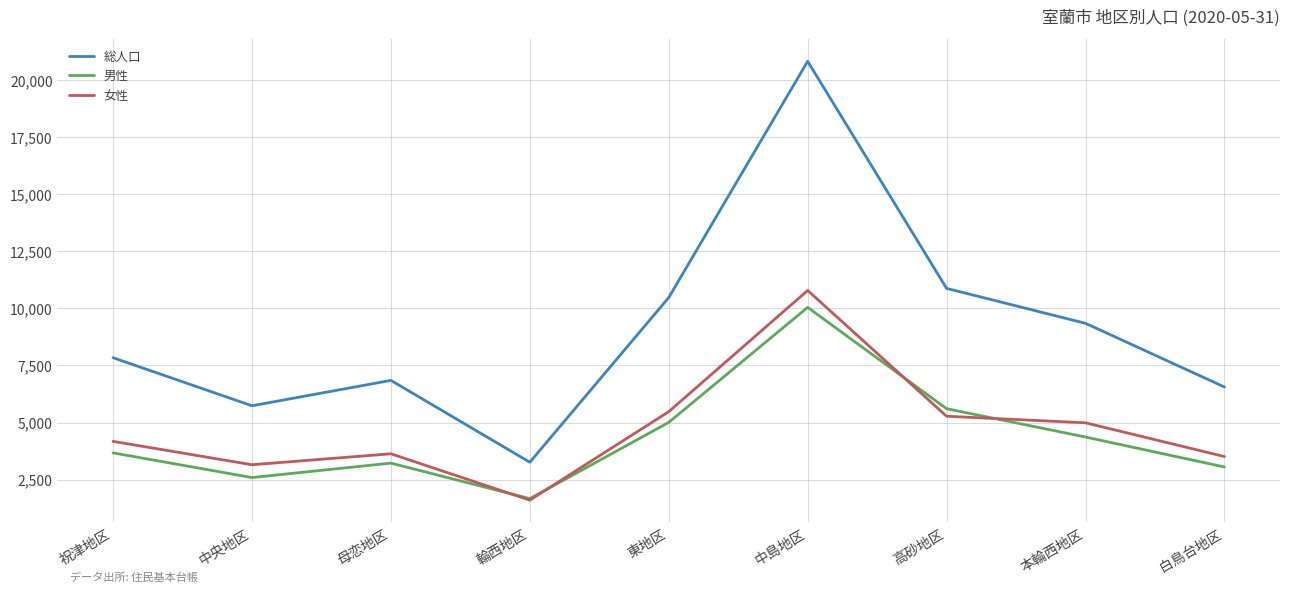

How many interior local peaks does the 男性 series have?

2